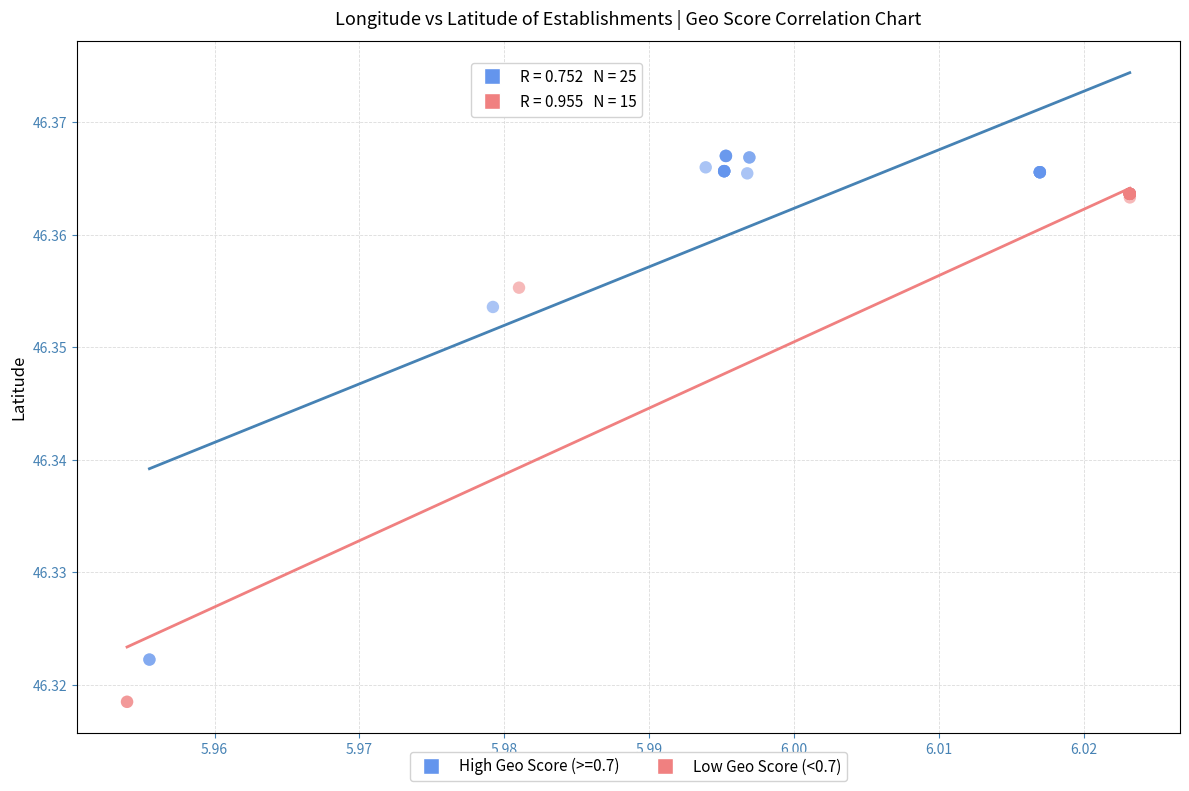

Which series reaches the maximum Y coordinate?

High Geo Score (>=0.7)